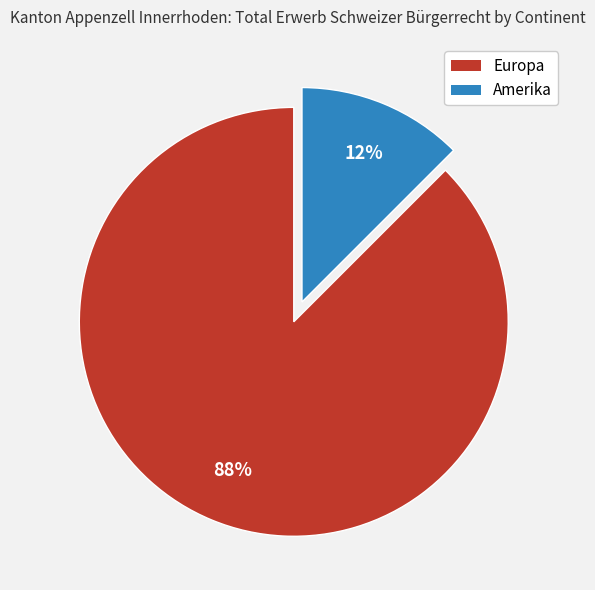

To the nearest percent, what is the average slice percentage?

50%